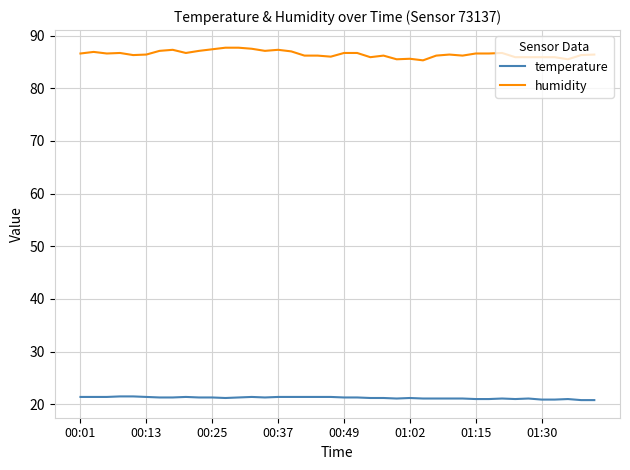

True or false: humidity and temperature cross at least once.

False